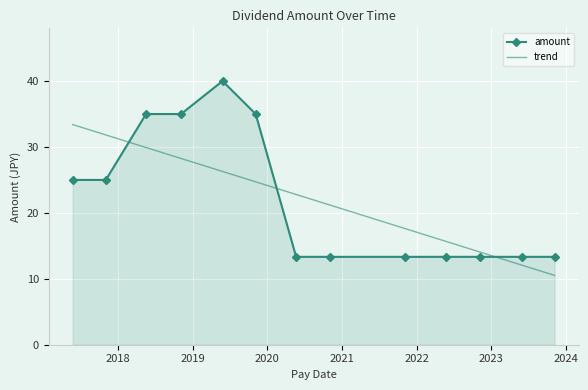

List the labels in order of value, smallest first.

2020-05-21, 2020-11-05, 2021-11-05, 2022-05-23, 2022-11-04, 2023-05-31, 2023-11-06, 2017-05-24, 2017-11-02, 2018-05-18, 2018-11-05, 2019-11-05, 2019-05-27